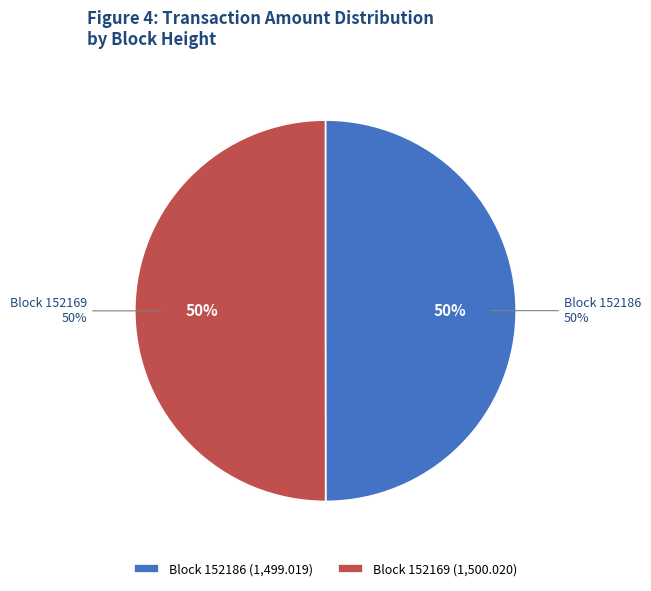

To the nearest percent, what is the combined percentage of 152169 and 152186?

100%